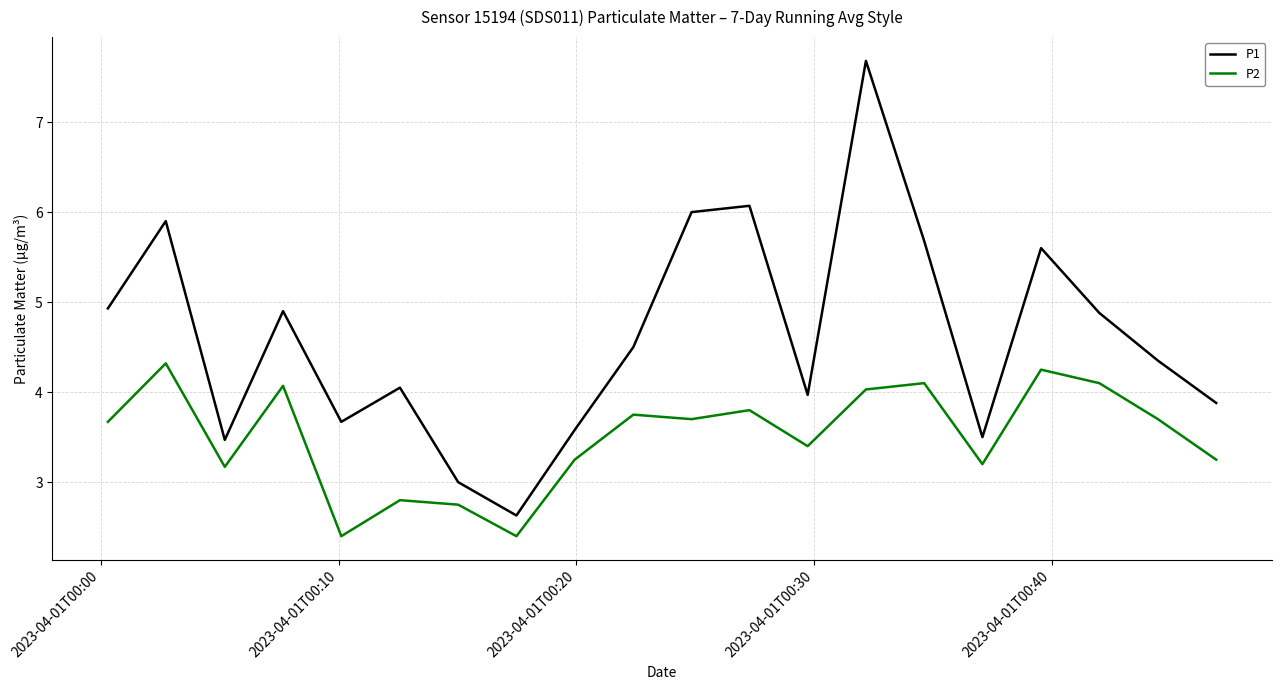

List the series in order of their peak value, lowest first.

P2, P1